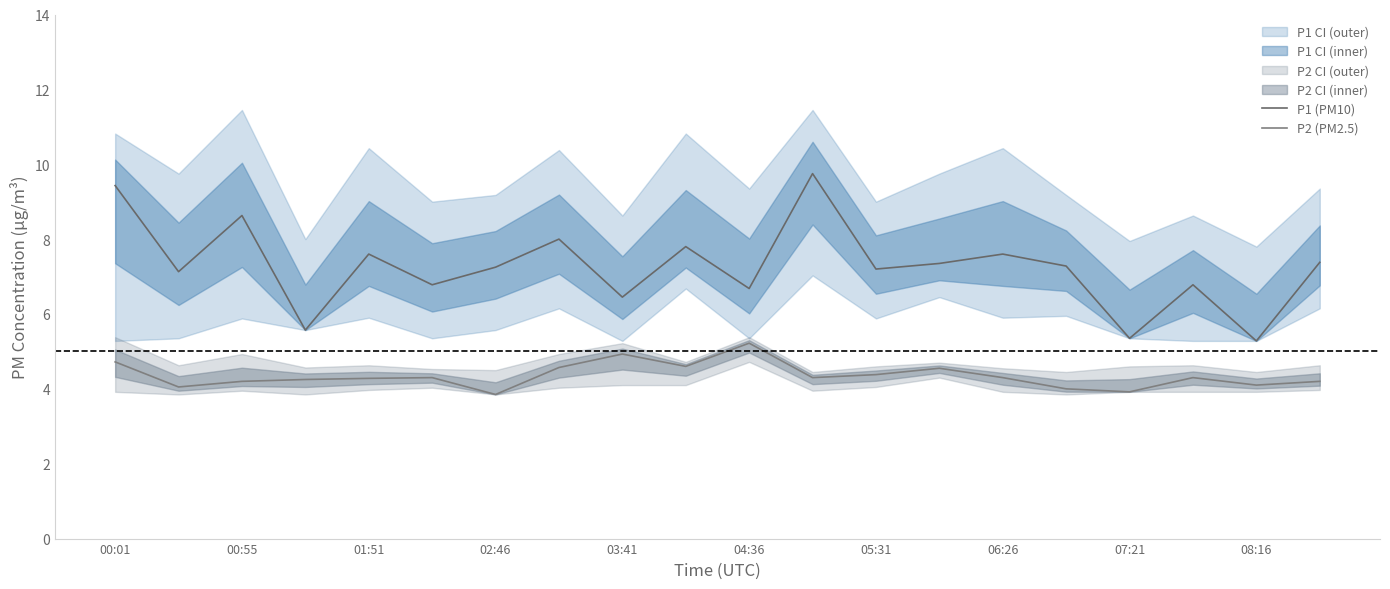

What is the spread (max minus min) of values at 17?

2.5